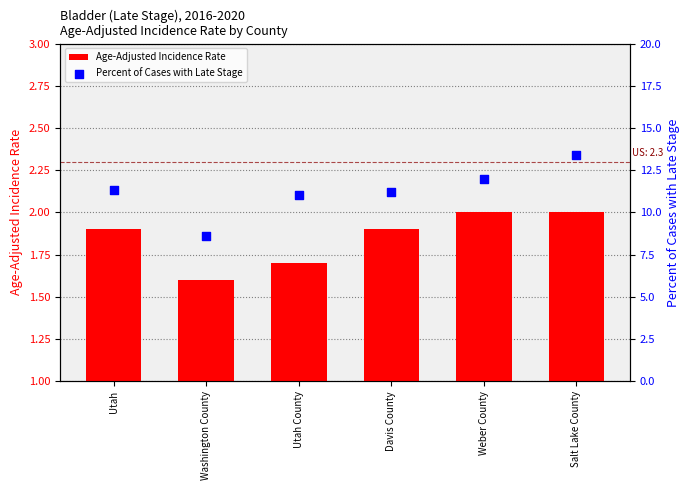

What is the total value across all series at Salt Lake County?

15.4